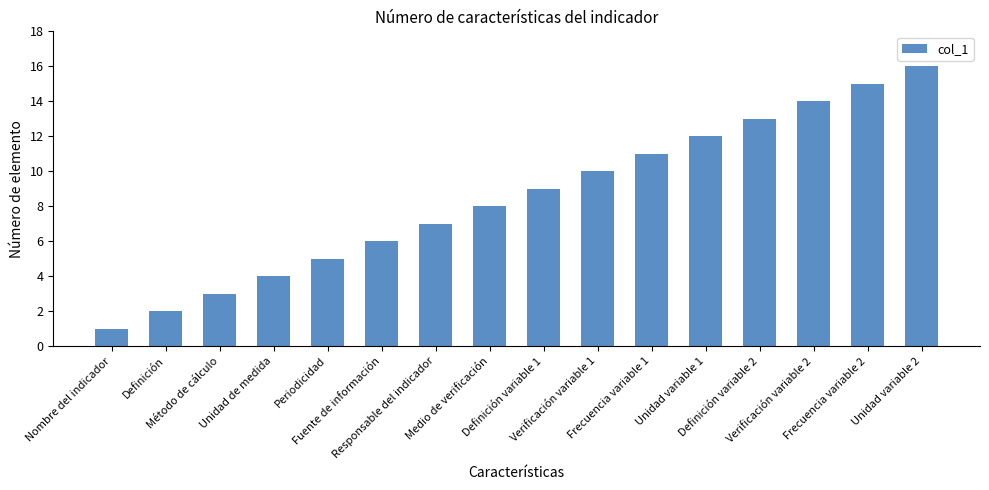

True or false: the data shows 2 at Unidad de medida.

False